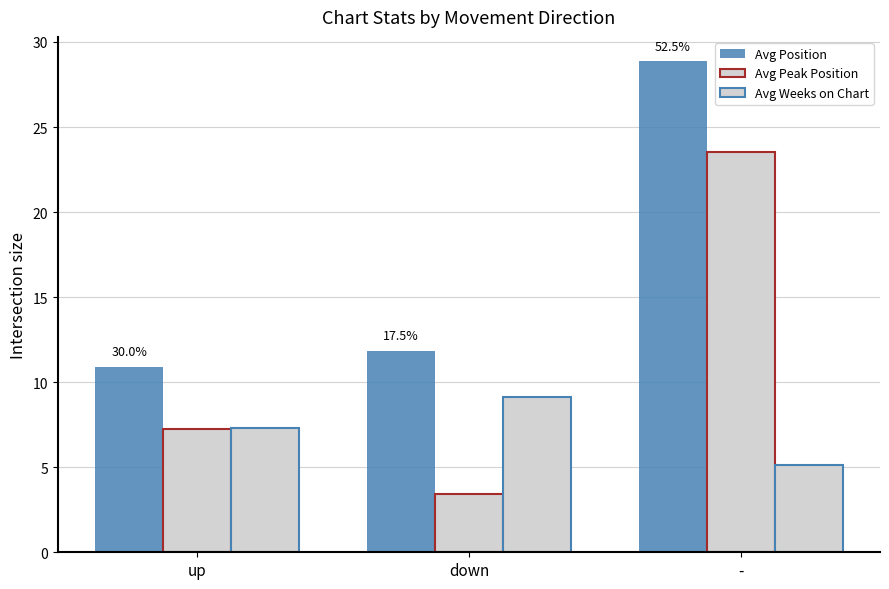

How many bars are there in each group?

3